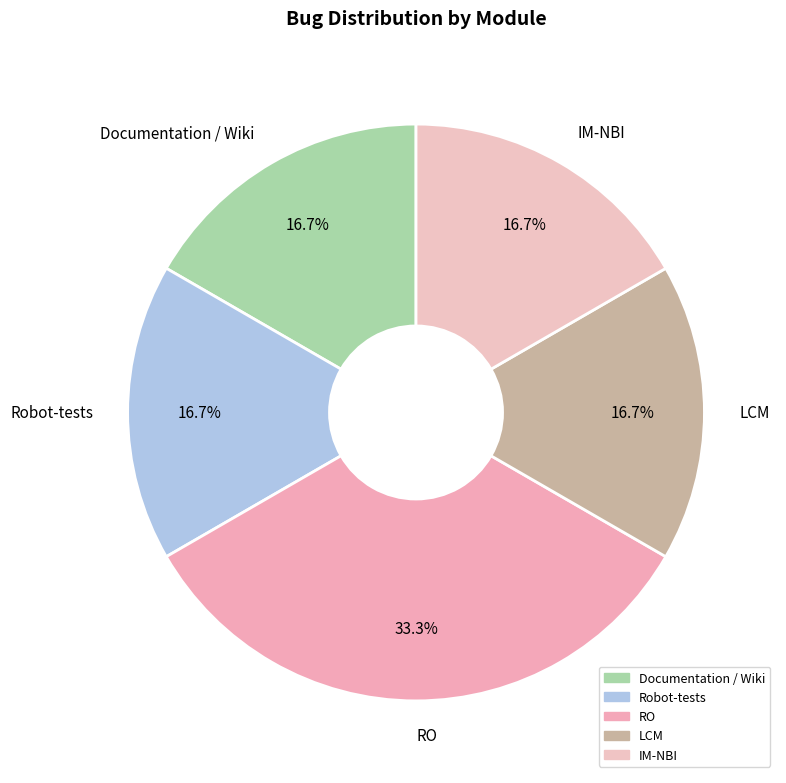

Does Documentation / Wiki account for over 50% of the chart?

No